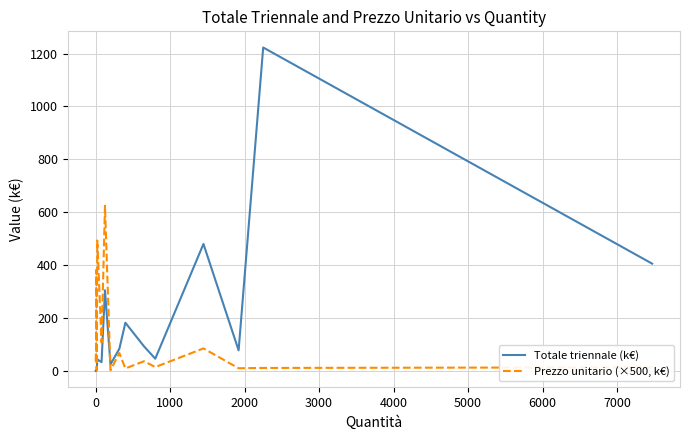

Which series has the largest total across all categories?

Totale triennale (k€)